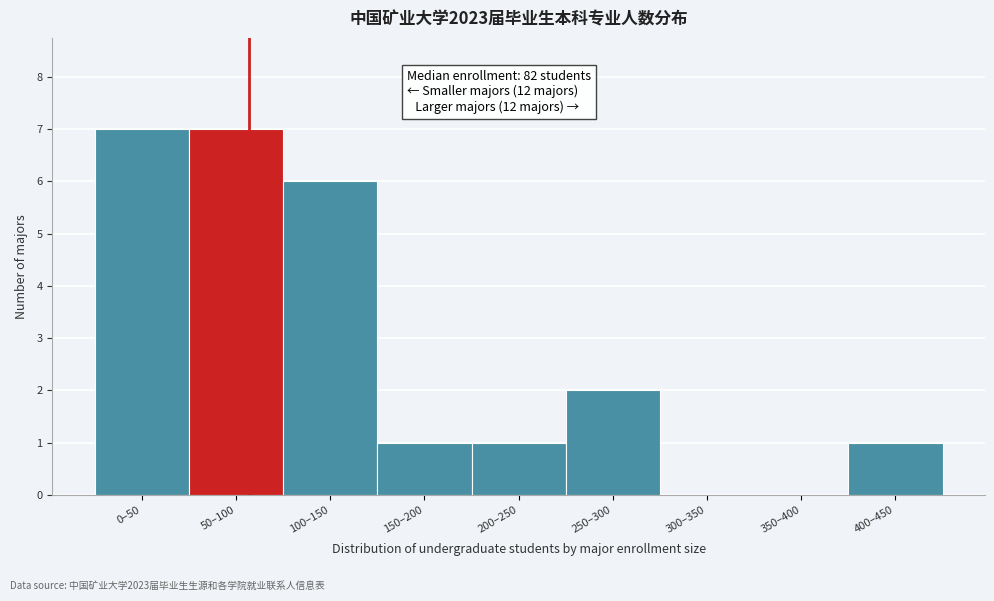

Reading left to right, list all the values displayed in this chart.

0–50=7	50–100=7	100–150=6	150–200=1	200–250=1	250–300=2	300–350=0	350–400=0	400–450=1